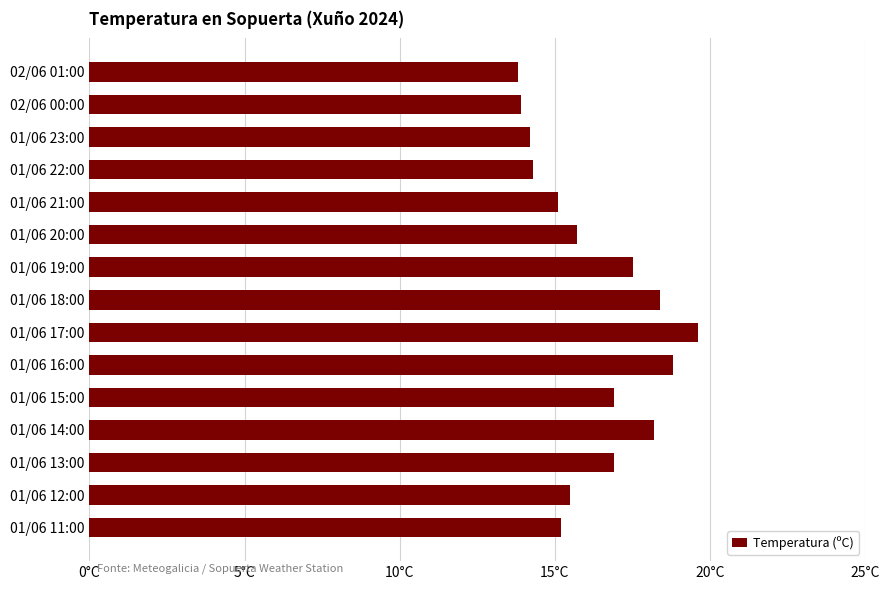

What is the smallest value displayed?

13.8